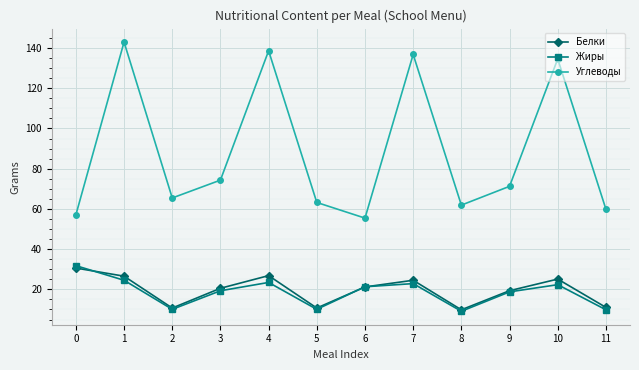

How many data points in Углеводы are less than 71?

6